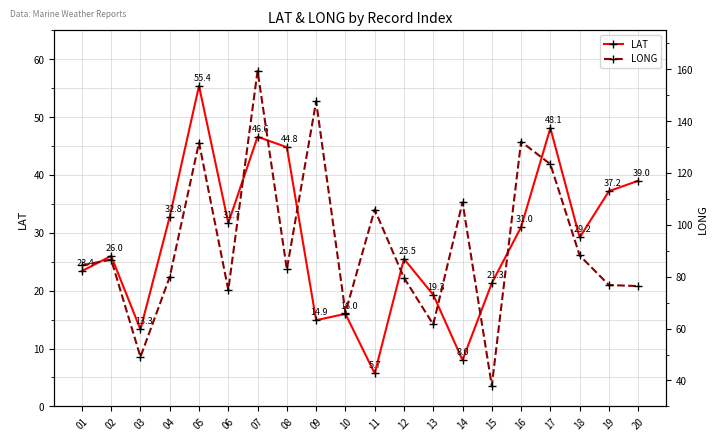

Is it true that LAT equals 13.3 at 03?

True